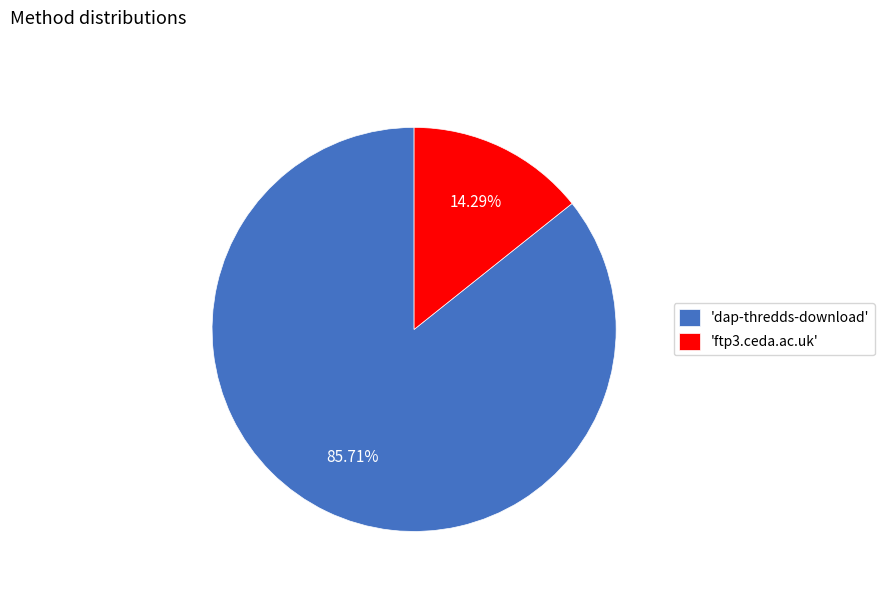

Rank the categories by value from highest to lowest.

'dap-thredds-download', 'ftp3.ceda.ac.uk'